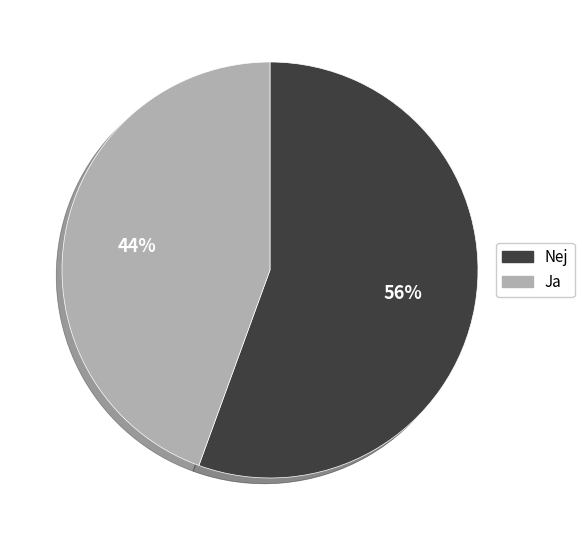

Is there any slice that represents more than half of the pie?

Yes